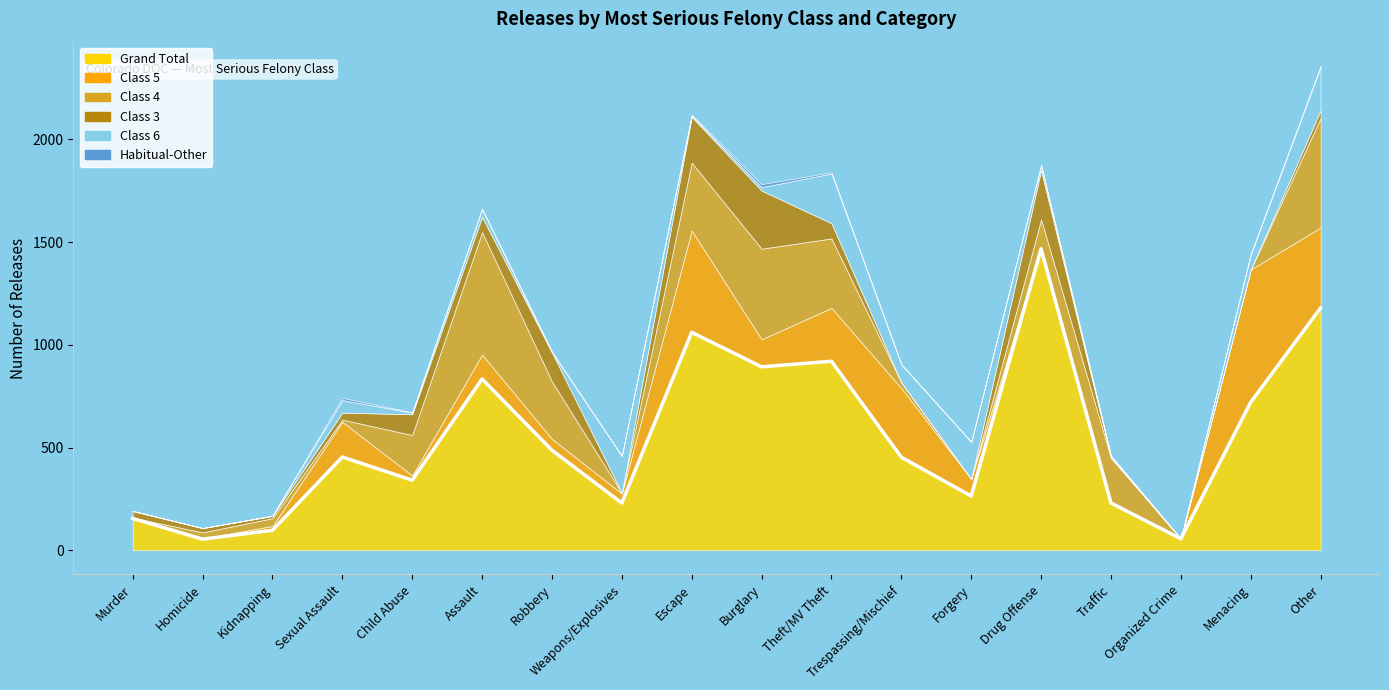

Which series changed the most between Murder and Forgery?

Class 6